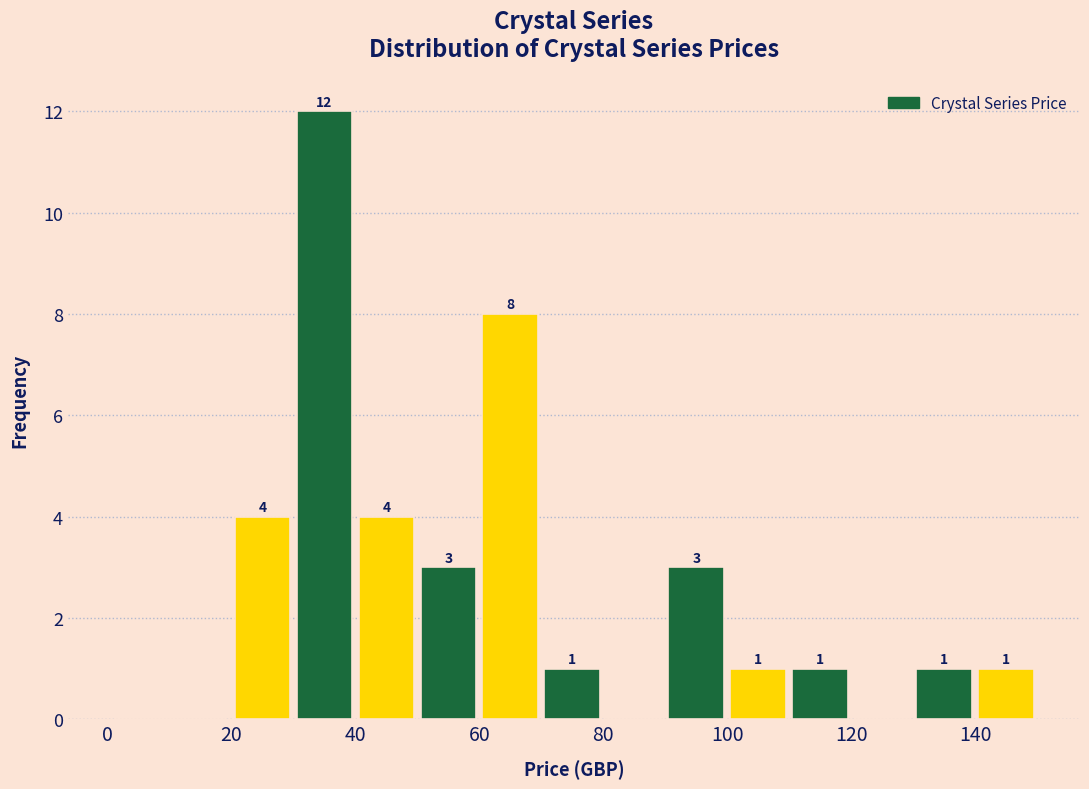

Which range on the x-axis has the tallest bar?

30 to 40